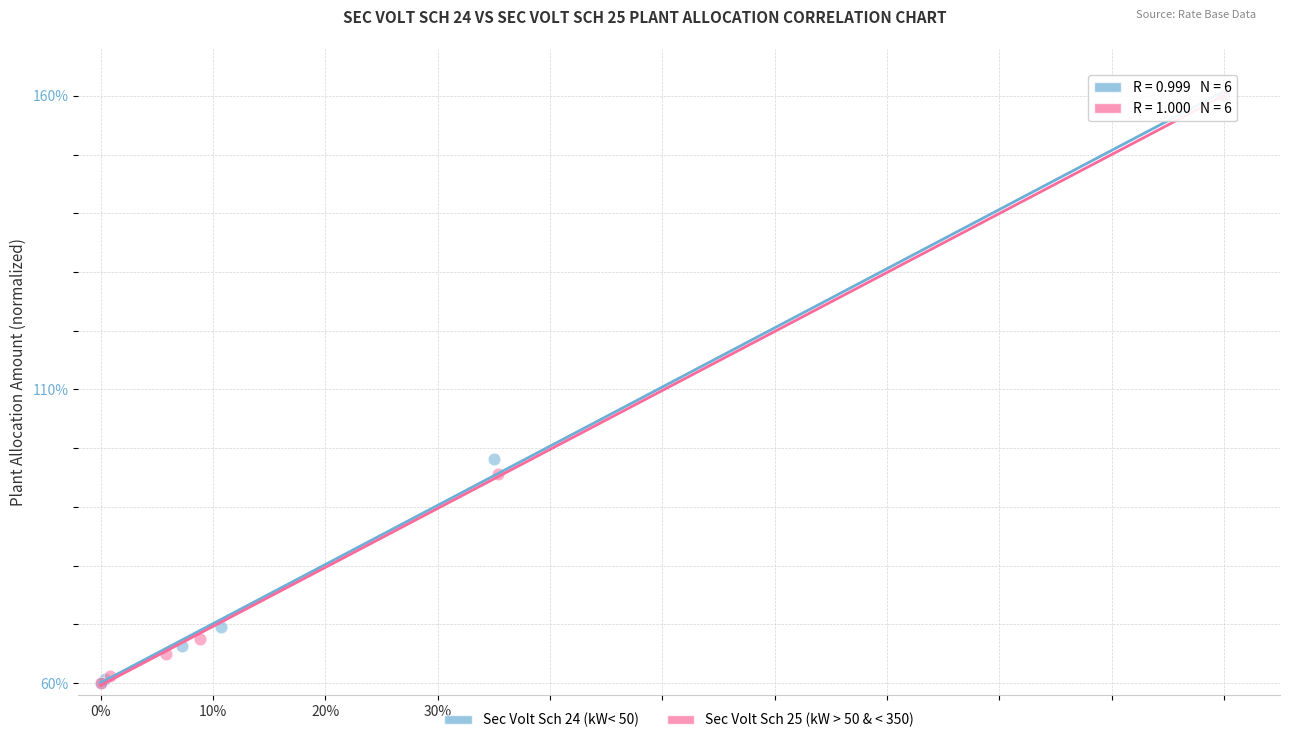

What are all the series names shown in the legend?

Sec Volt Sch 24 (kW< 50), Sec Volt Sch 25 (kW > 50 & < 350)